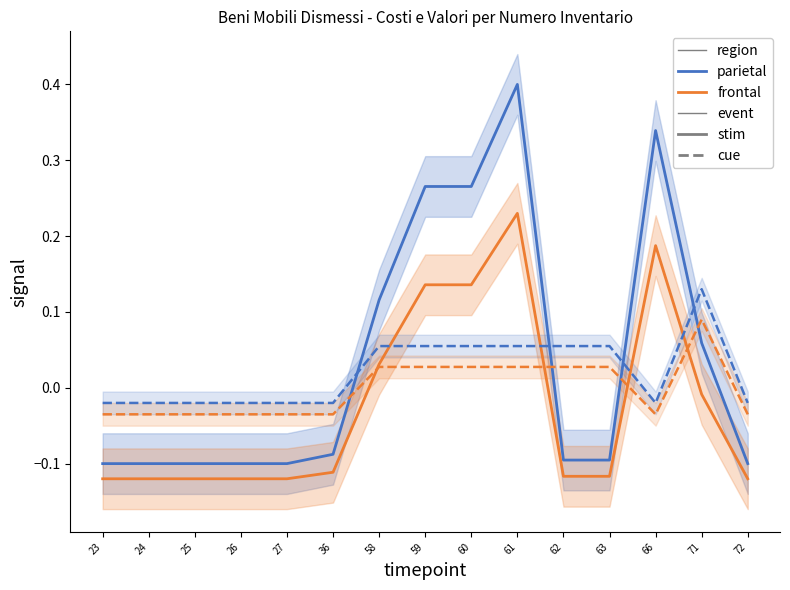

Which category has the lowest value in the frontal (cue) series?

23